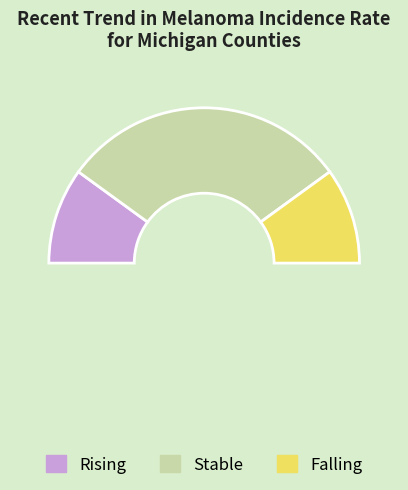

How many segments does this pie chart have?

4